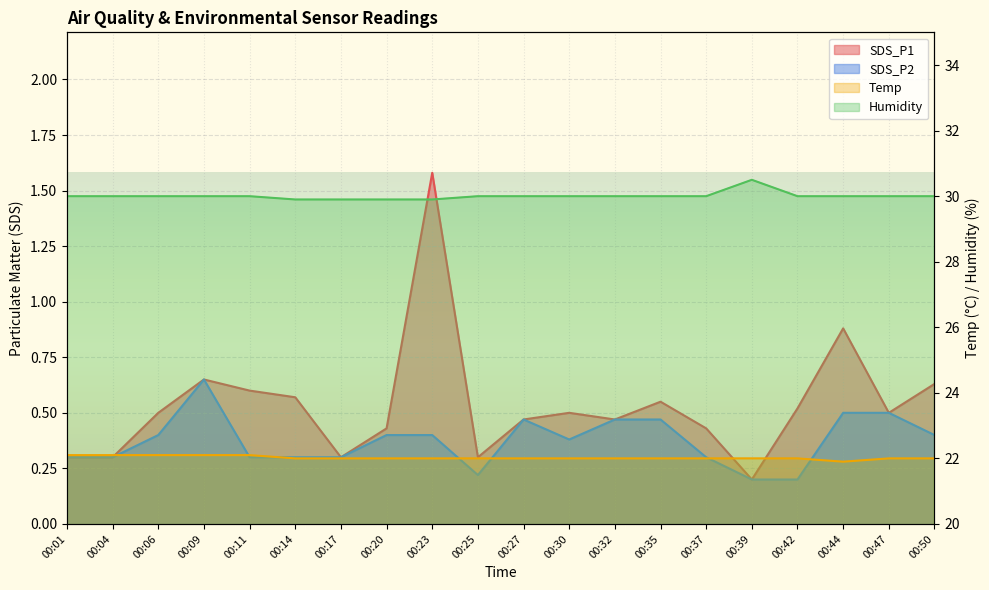

How many data points in Temp are above 22?

5